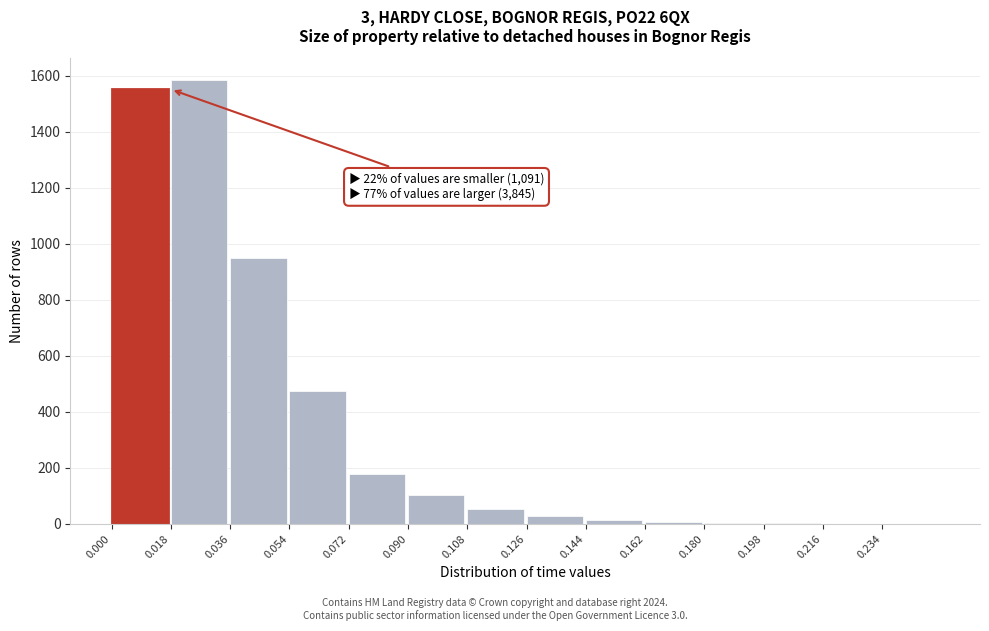

What is the maximum value shown in the chart?

1583